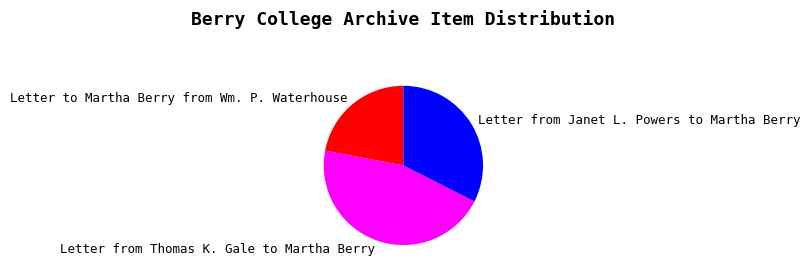

Is there any slice that represents more than half of the pie?

No